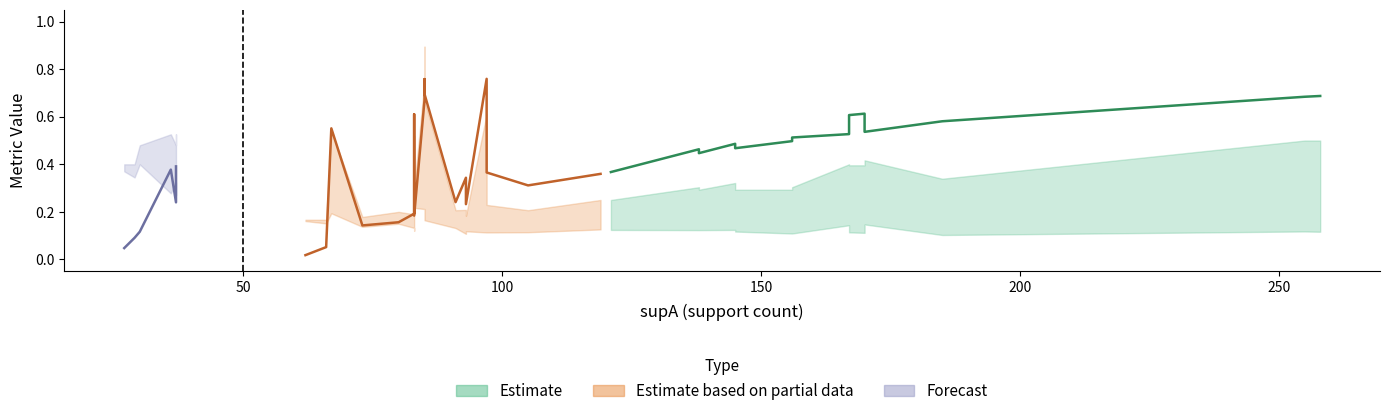

How many categories are shown in the chart?

39